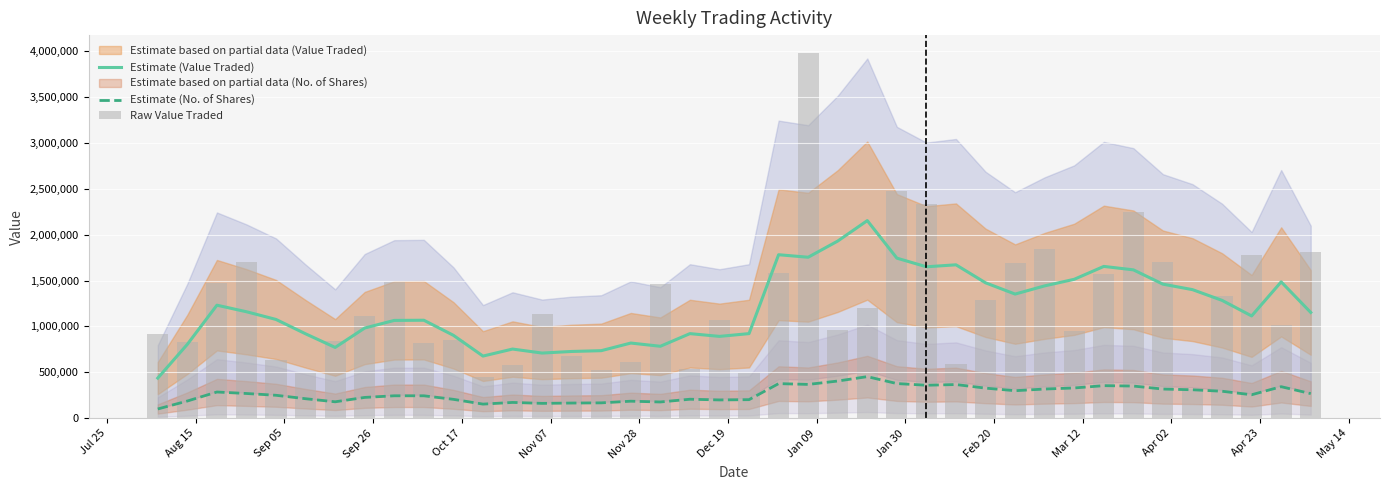

True or false: Estimate (Value Traded) and Estimate (No. of Shares) cross at least once.

False